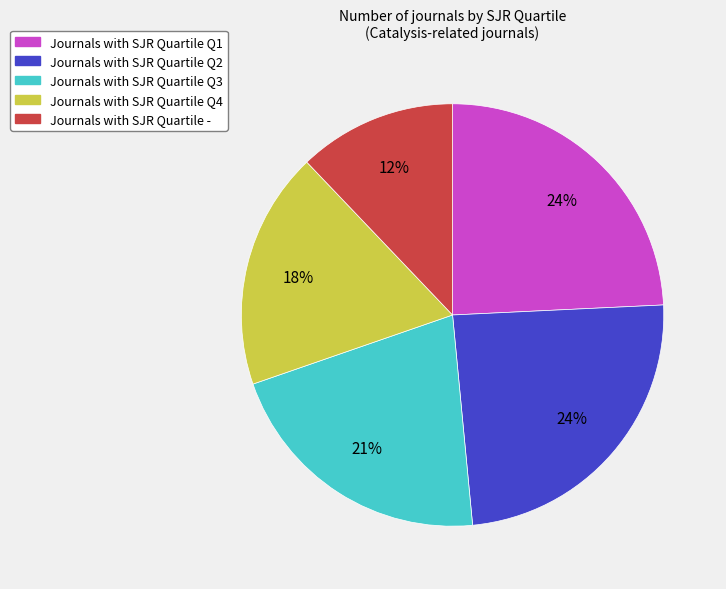

To the nearest percent, what is the average slice percentage?

20%